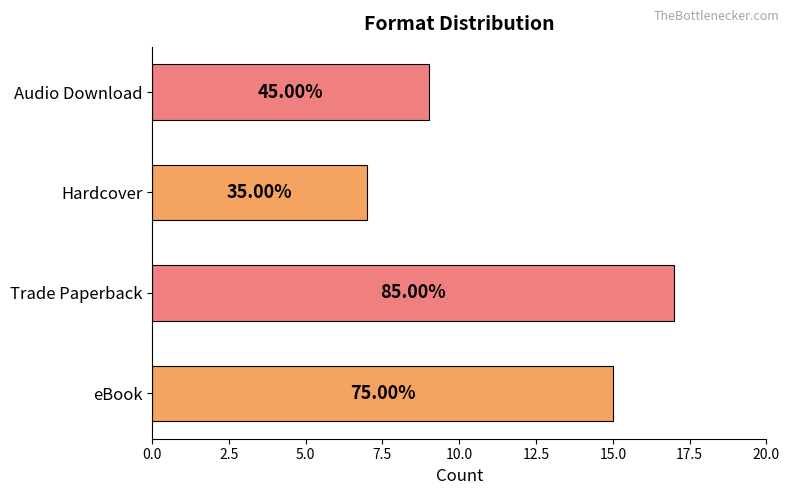

At which category does the chart reach its minimum across all series?

Hardcover